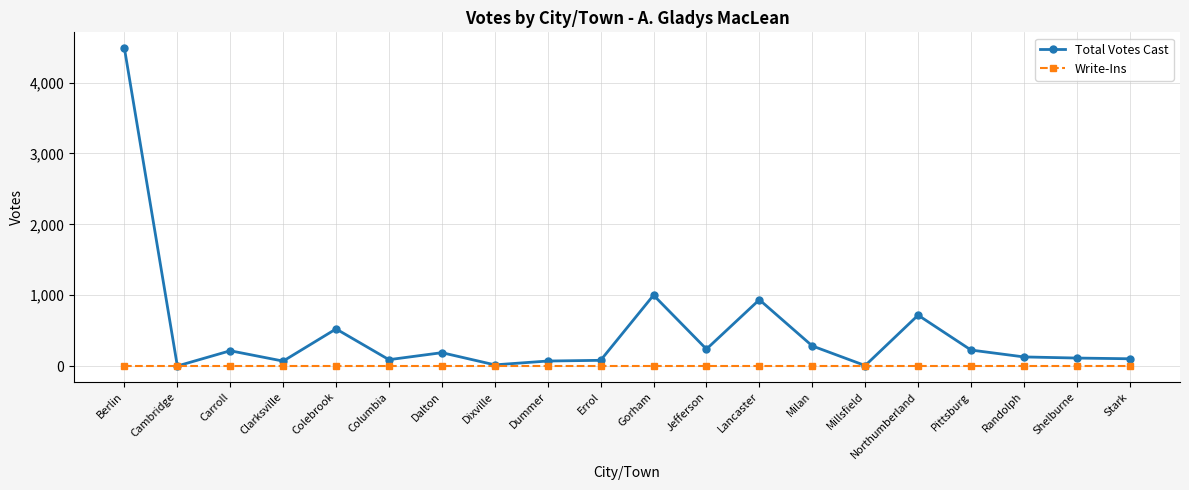

Which series has the widest spread of values?

Total Votes Cast